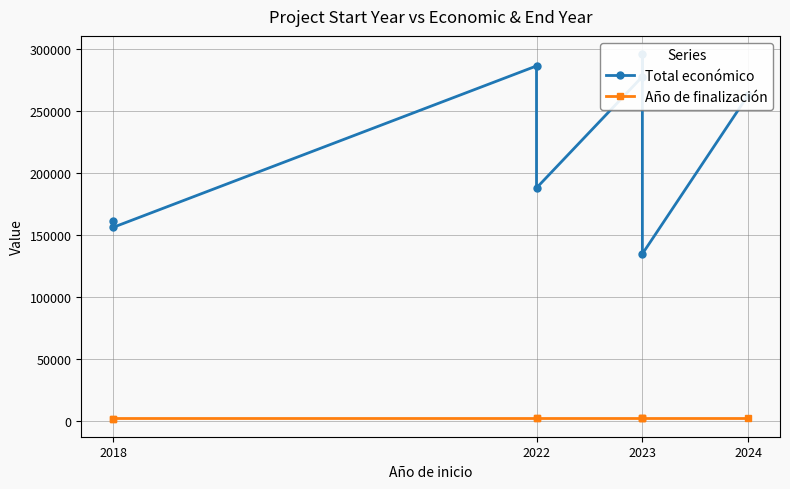

Between 2022 and 2023, which series saw the biggest shift?

Total económico